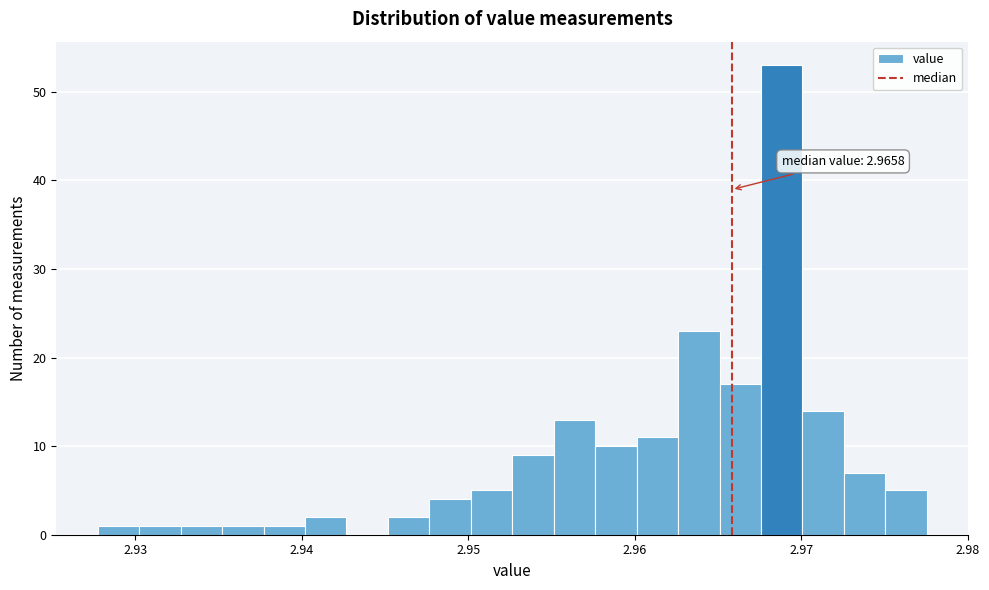

Read against the x-axis, roughly where is the centre of the tallest bar?

2.969